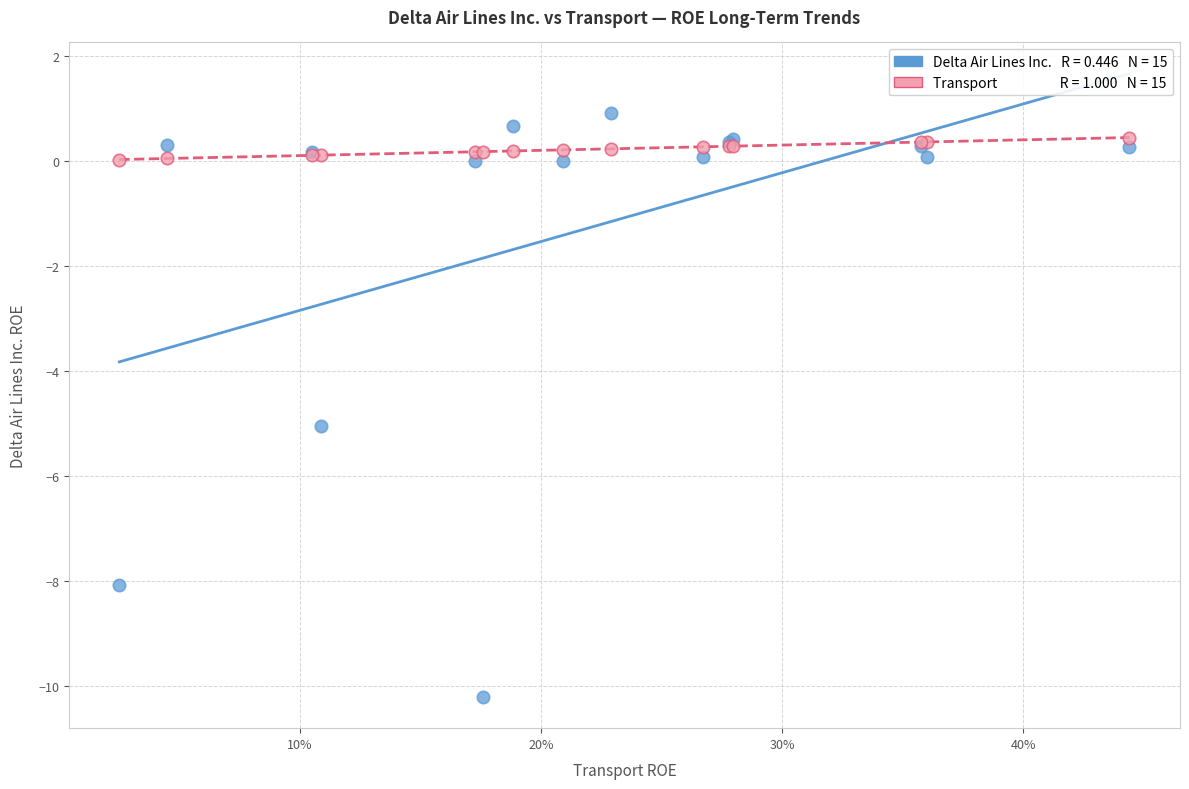

Across all series, what Y value is closest to -4?

-5.0